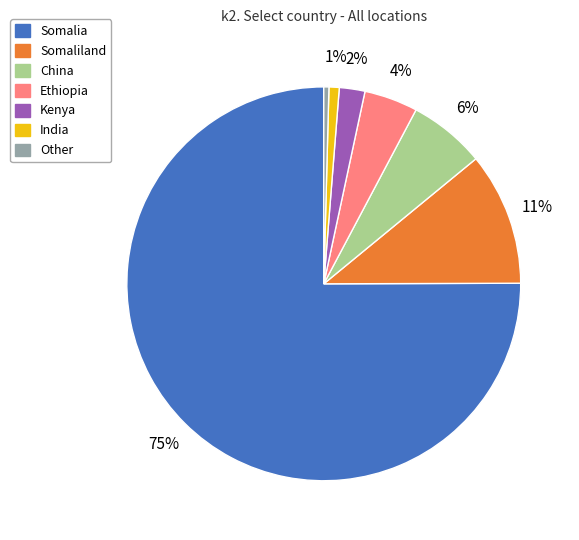

To the nearest percent, what is the average slice percentage?

14%